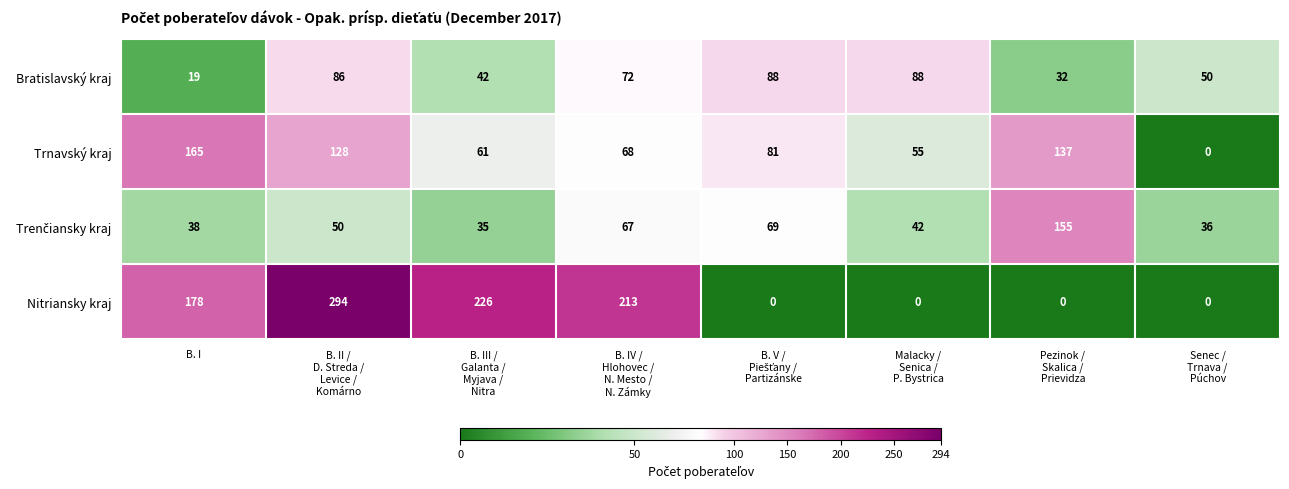

What is the average value of the Nitriansky kraj series?

114